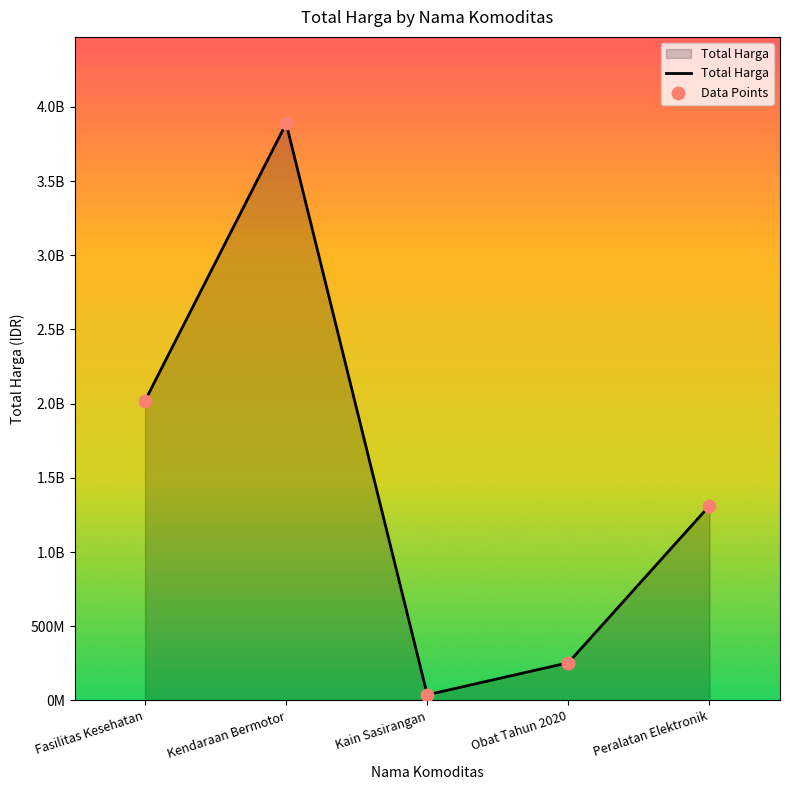

Is this an area chart (filled region under the line)?

Yes